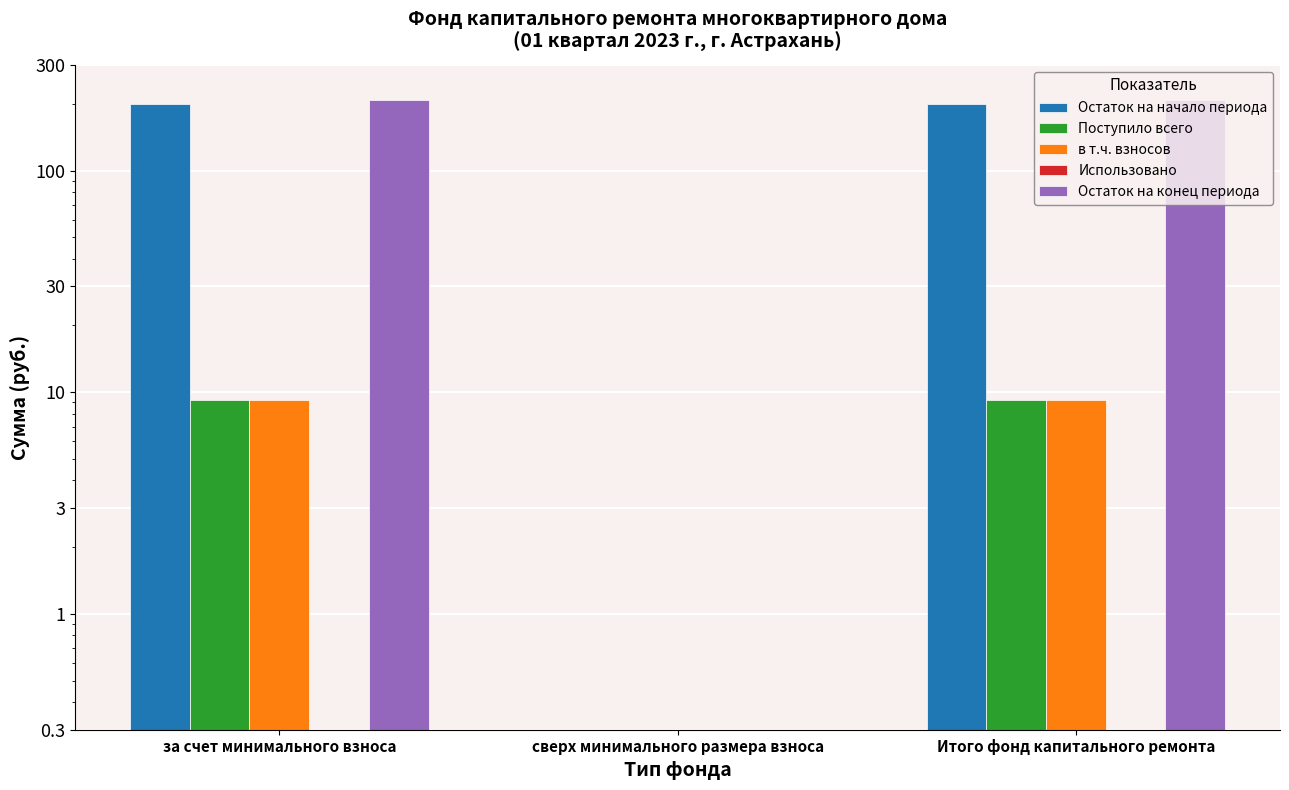

Reading left to right, list all the values displayed in this chart.

Остаток на начало периода: 198.8	0.0	198.8
Поступило всего: 9.2	0.0	9.2
в т.ч. взносов: 9.2	0.0	9.2
Использовано: 0.0	0.0	0.0
Остаток на конец периода: 208.0	0.0	208.0